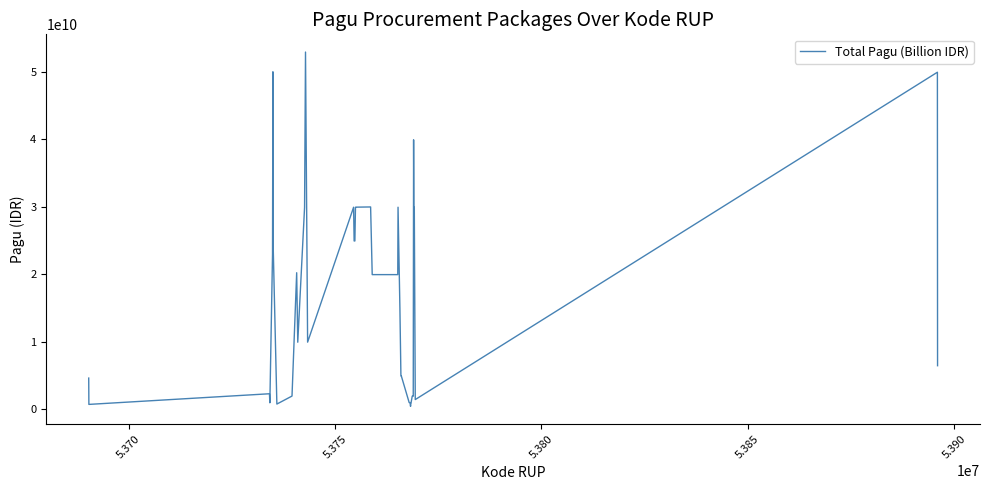

What is the difference between the maximum and minimum values?

52510000000